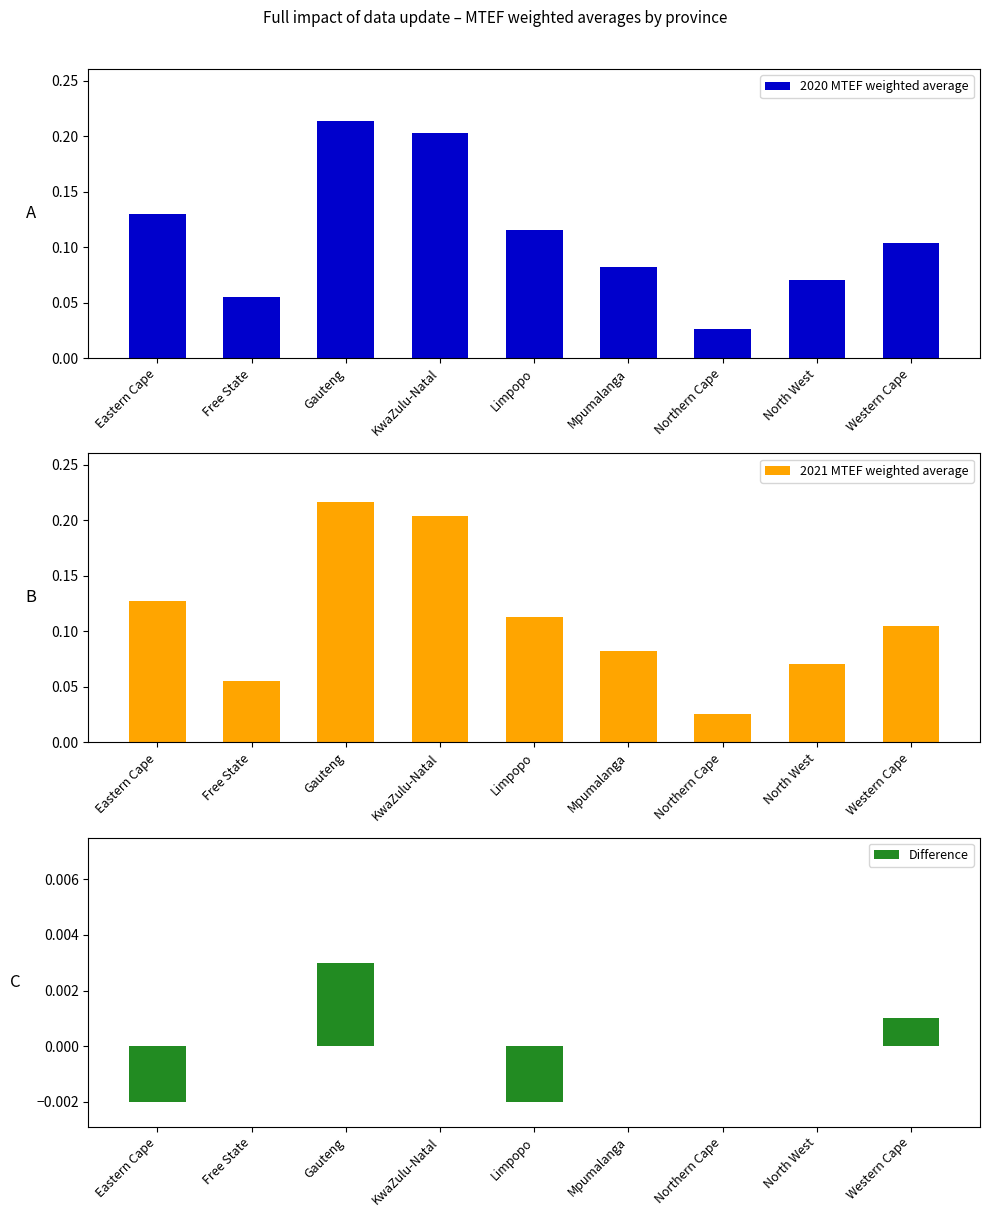

Where is Difference nearest to the value 0?

Free State